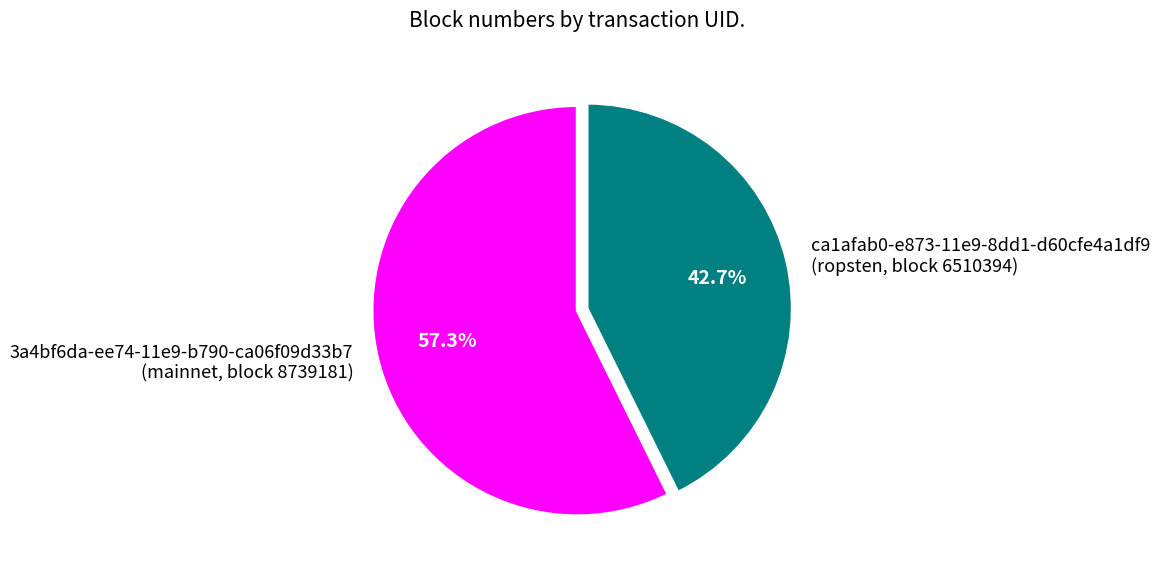

What is the smallest slice in the pie chart?

ca1afab0-e873-11e9-8dd1-d60cfe4a1df9 (ropsten, block 6510394)